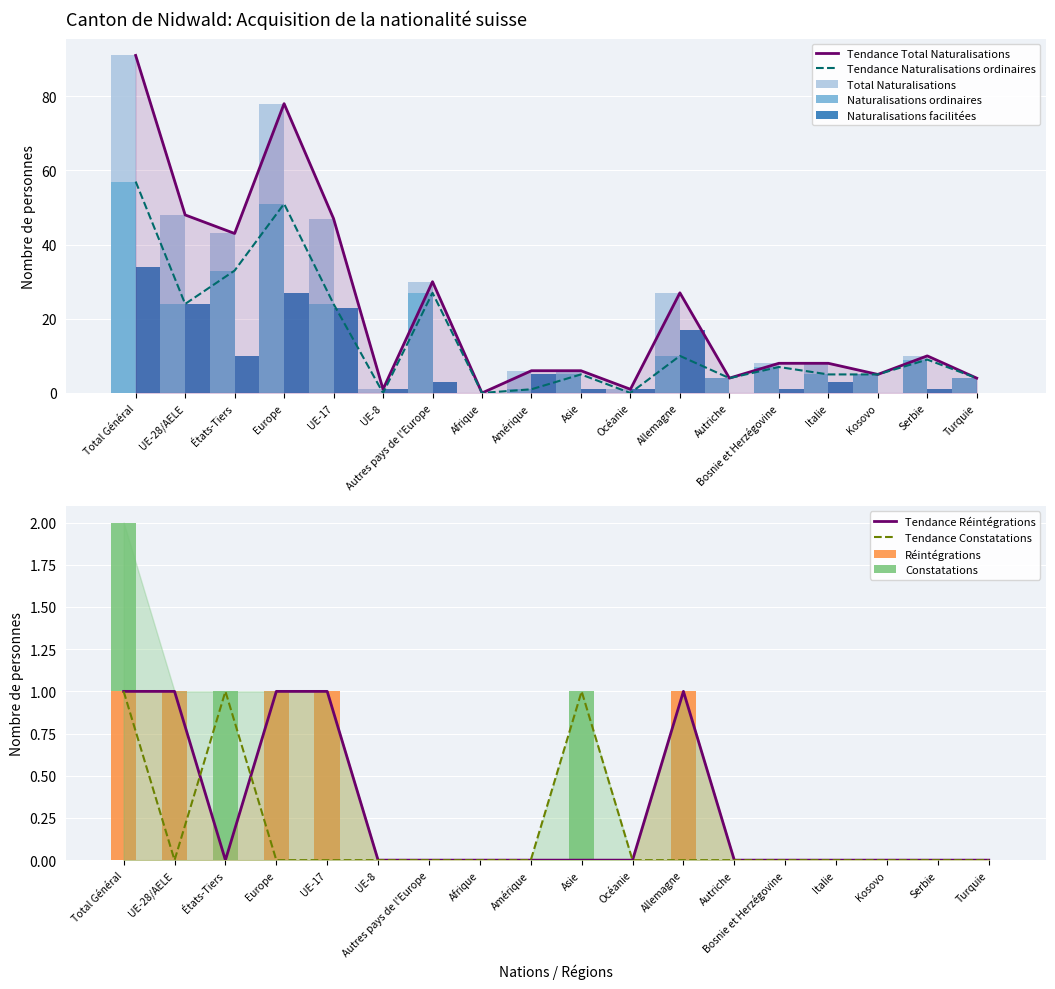

What is the difference between the second highest and minimum values in the Naturalisations ordinaires series?

51